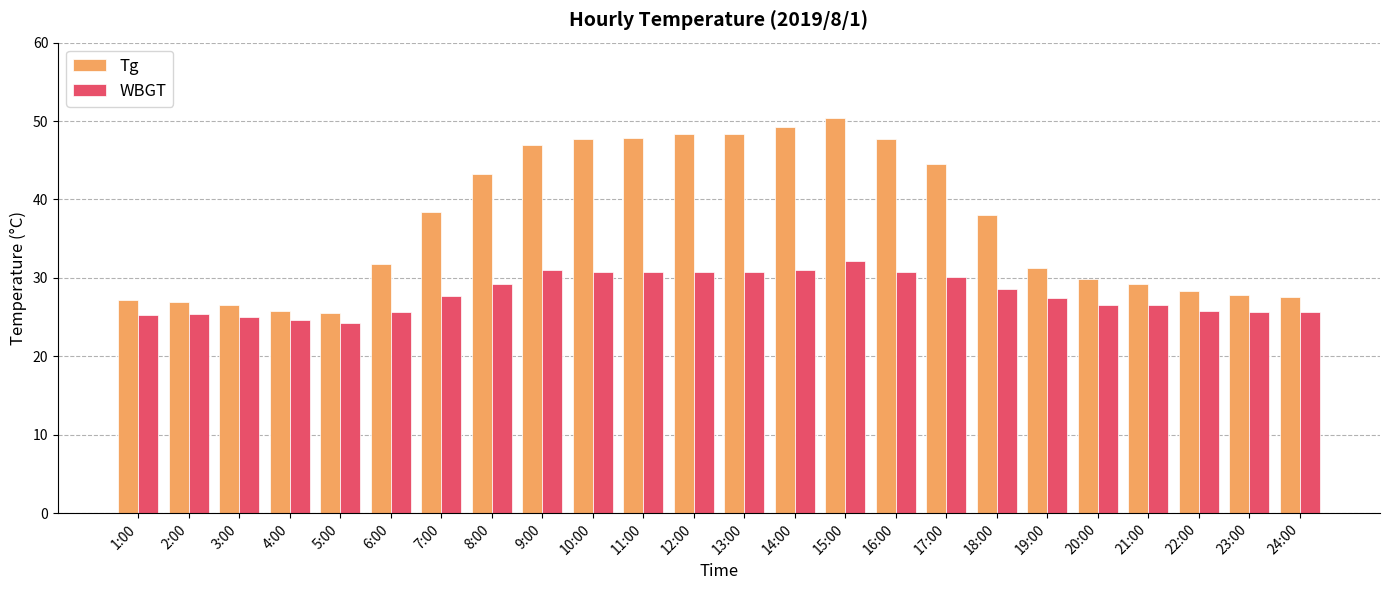

The value of WBGT at 19:00 is 39.3. True or false?

False